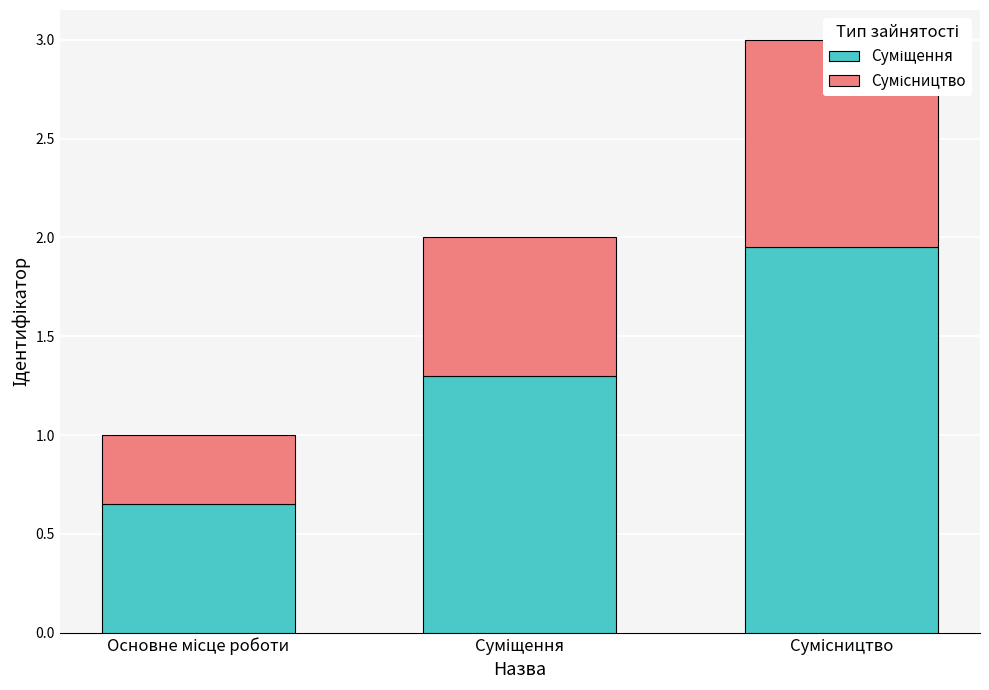

What is the total value across all series at Основне місце роботи?

1.0